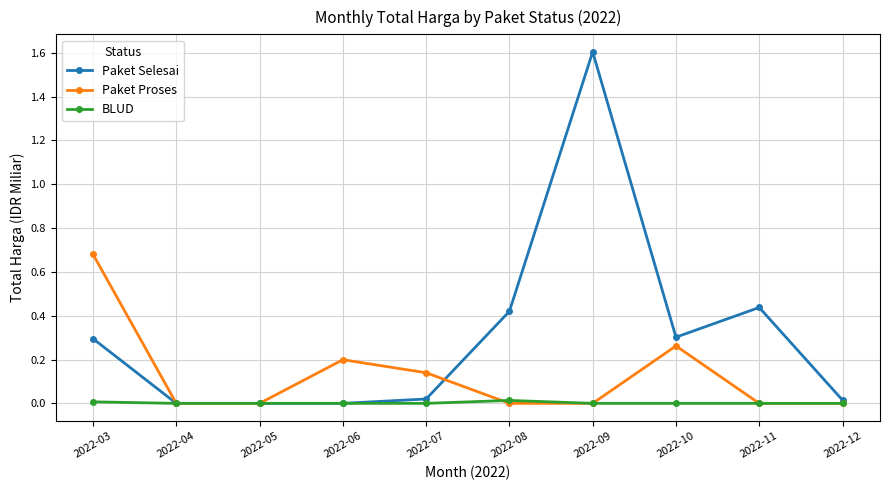

Which series changed the most between 2022-10 and 2022-12?

Paket Selesai